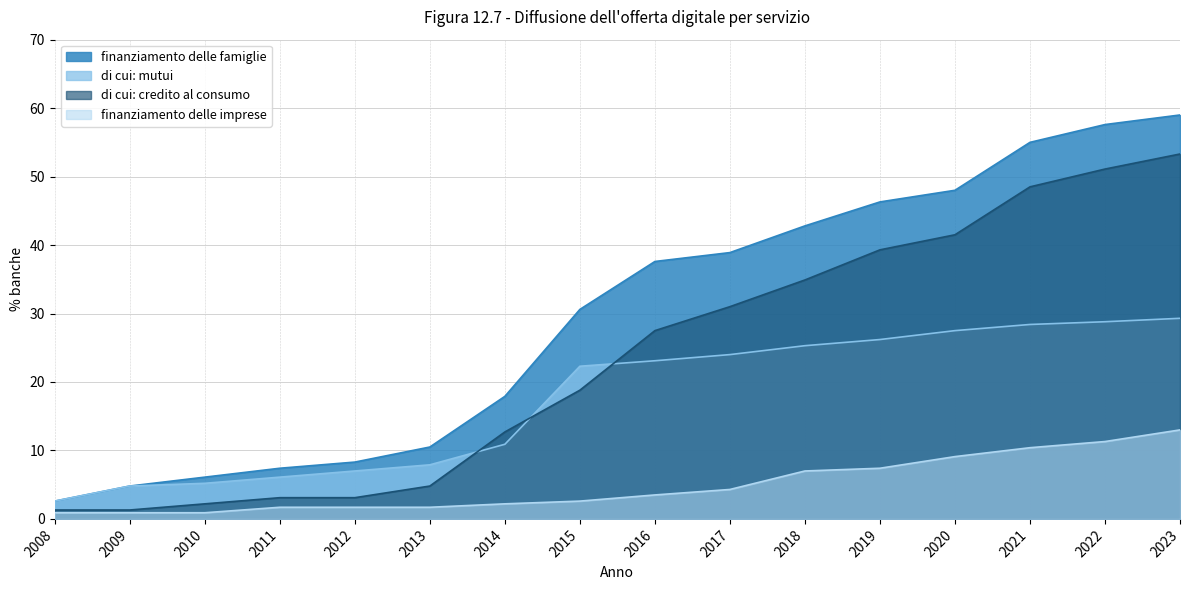

Rank the series at 2020 from lowest to highest value.

finanziamento delle imprese, di cui: mutui, di cui: credito al consumo, finanziamento delle famiglie